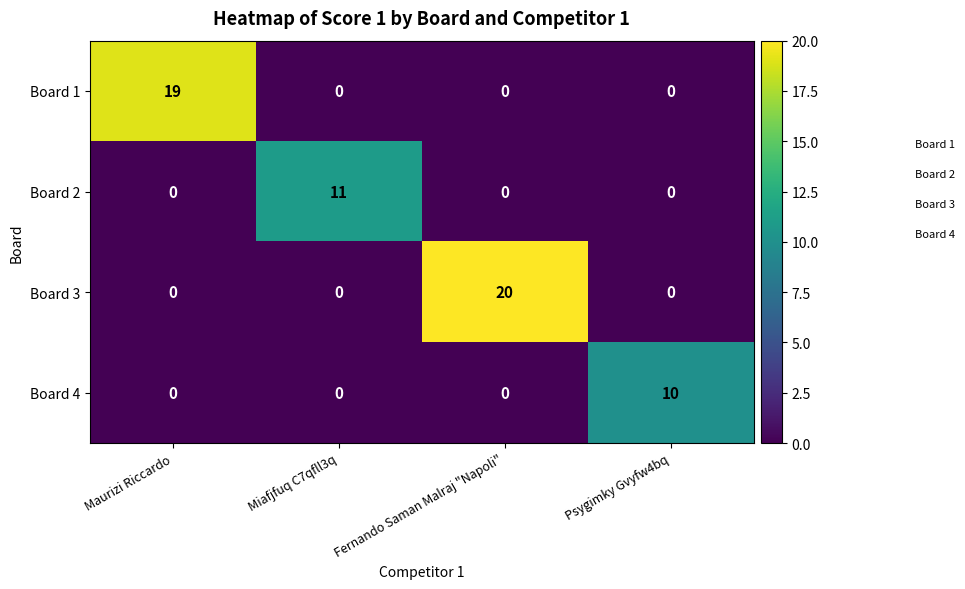

Count the number of data series in this chart.

4